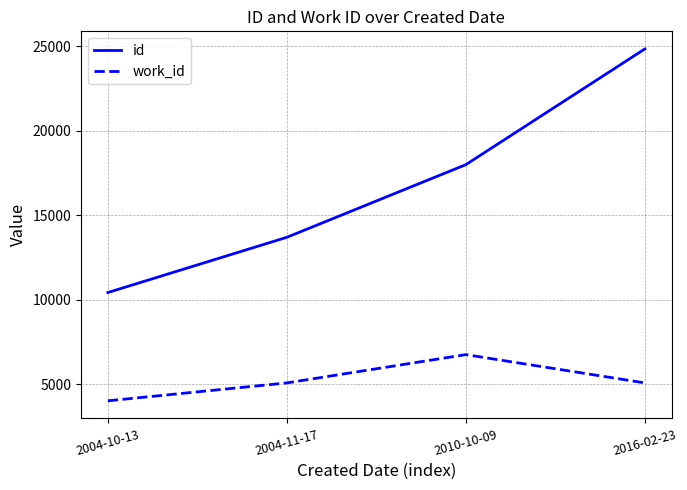

Rank the series by their maximum value, from highest to lowest.

id, work_id